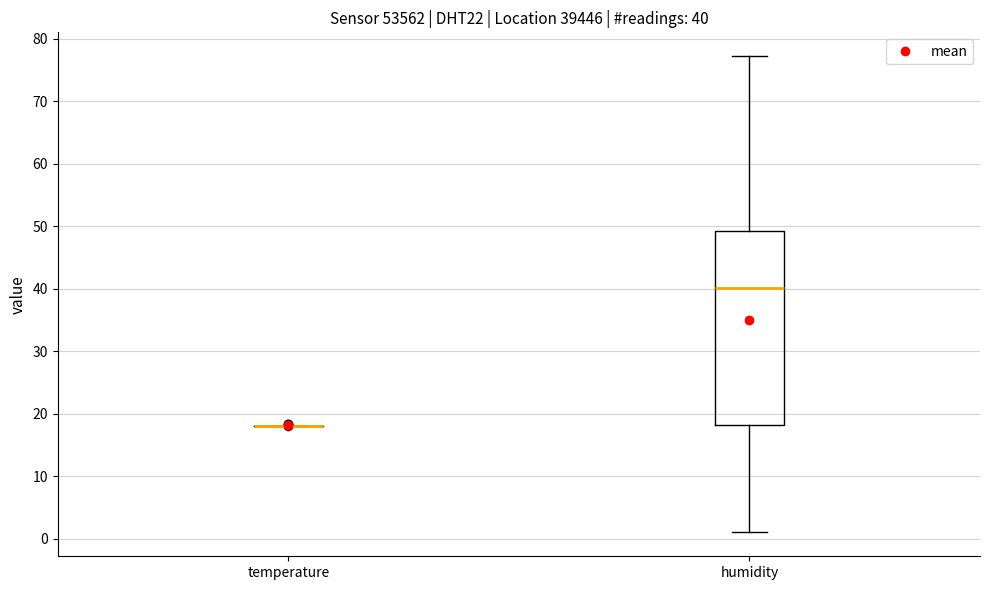

Which box is the tallest, from its lower edge to its upper edge?

humidity